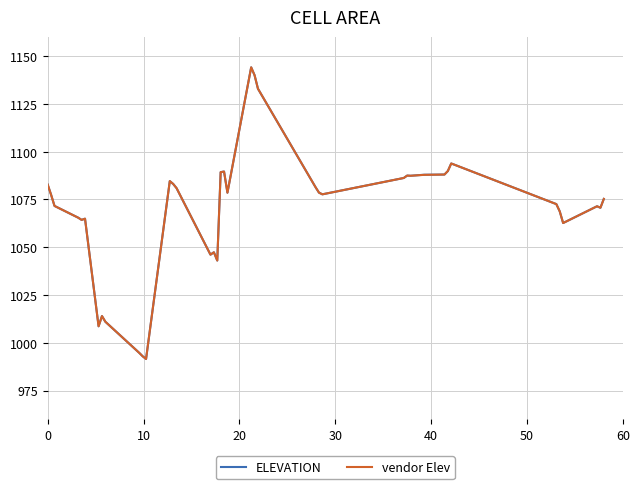

What is the average value of the ELEVATION series?

1069.5